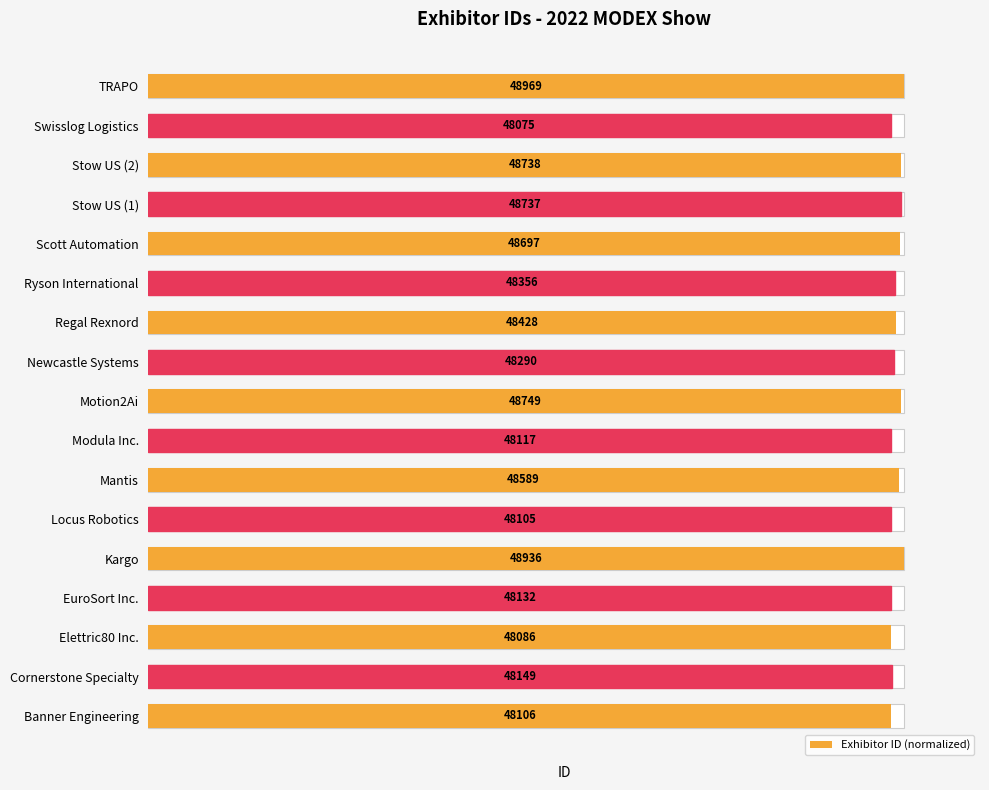

Are the bars horizontal?

Yes